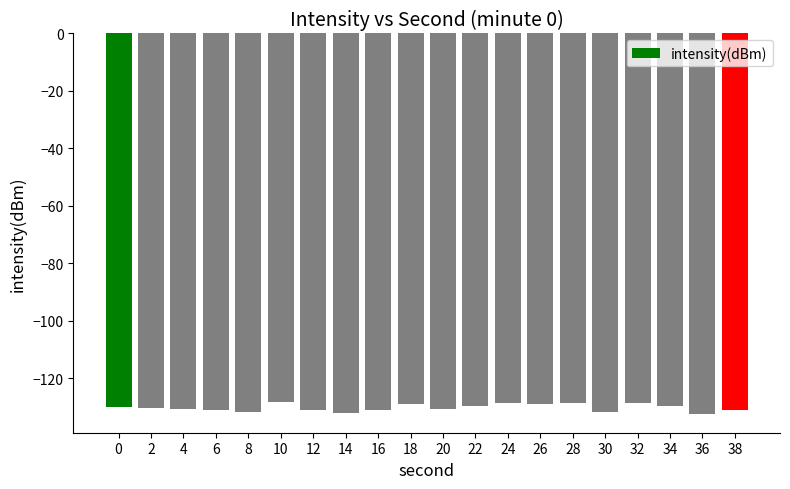

What is the value of the 1st bar from the left?

-130.0